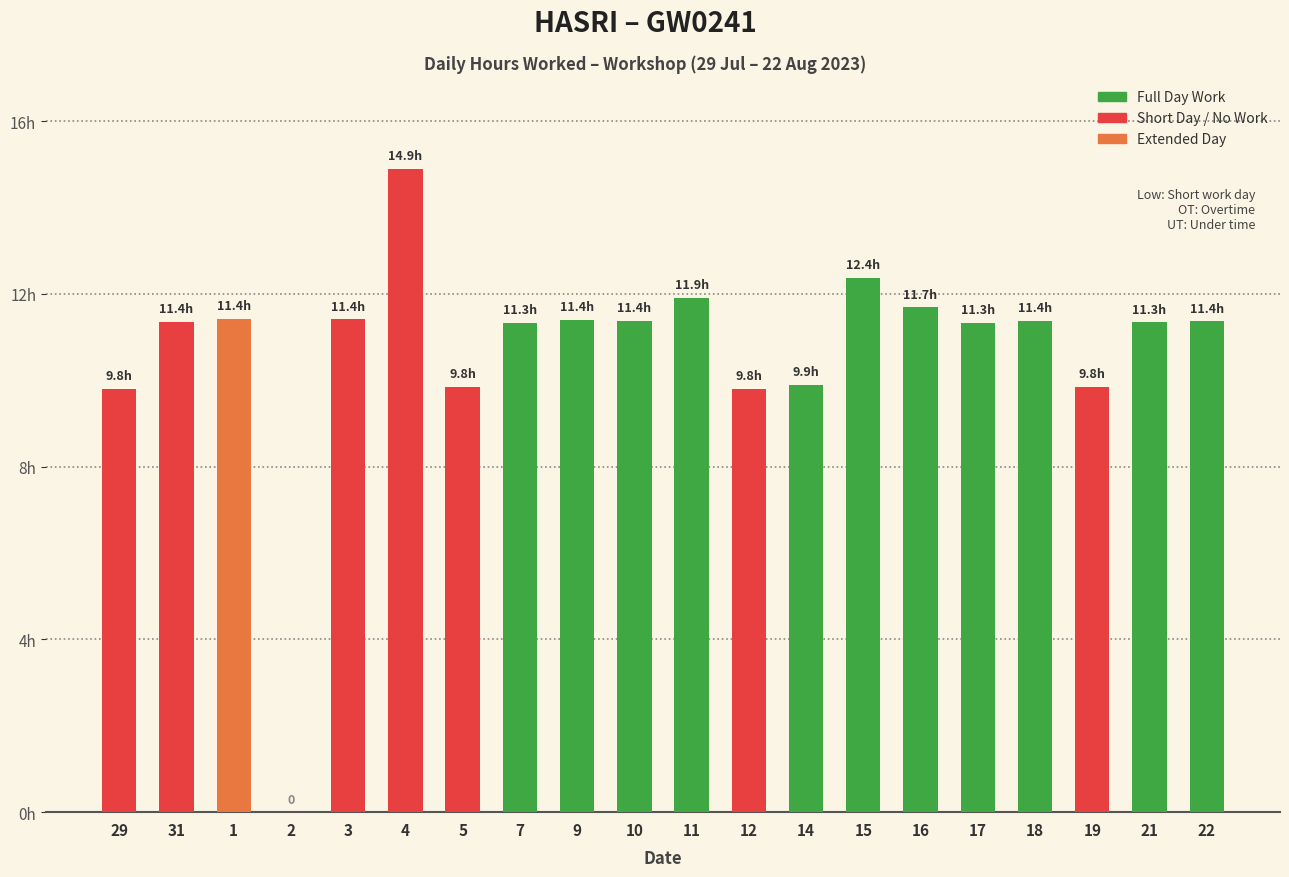

What is the label of the 15th bar from the left?

16